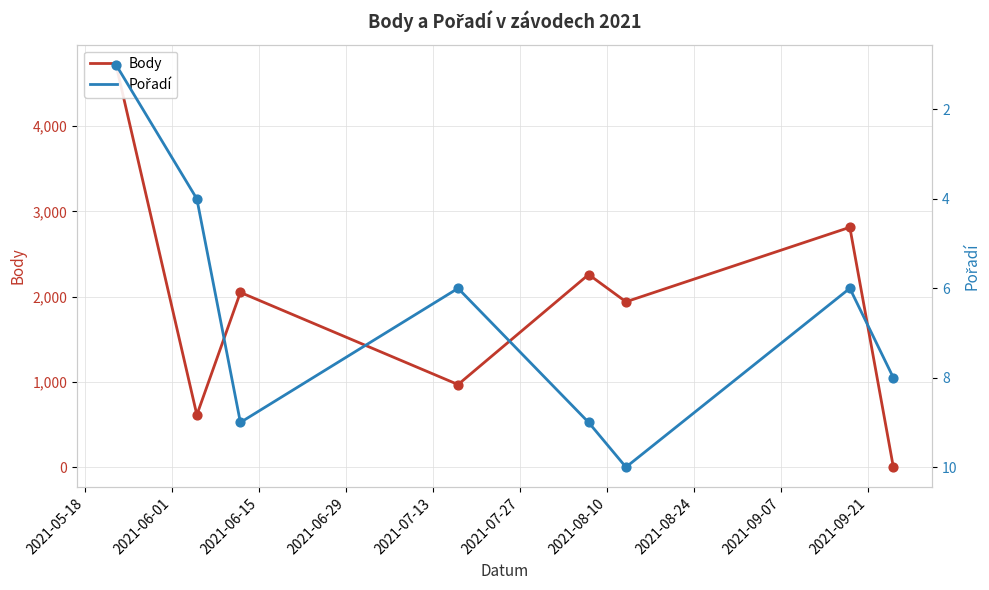

At how many categories does at least one series exceed 1074?

5